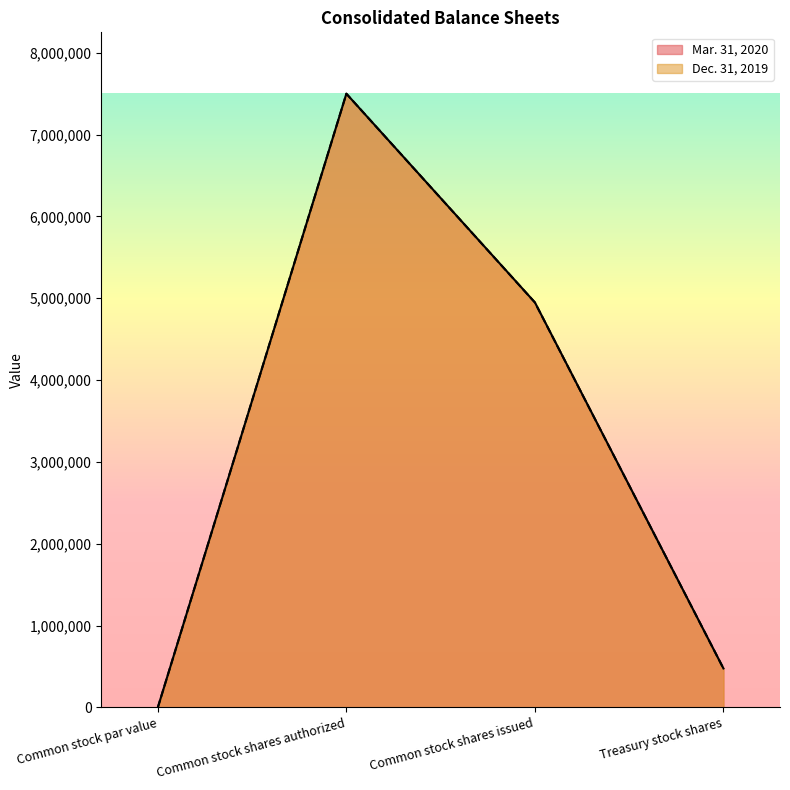

Reading right to left, list all the values displayed in this chart.

Mar. 31, 2020: Treasury stock shares=476046	Common stock shares issued=4949246	Common stock shares authorized=7500000	Common stock par value=2
Dec. 31, 2019: Treasury stock shares=476268	Common stock shares issued=4948245	Common stock shares authorized=7500000	Common stock par value=2